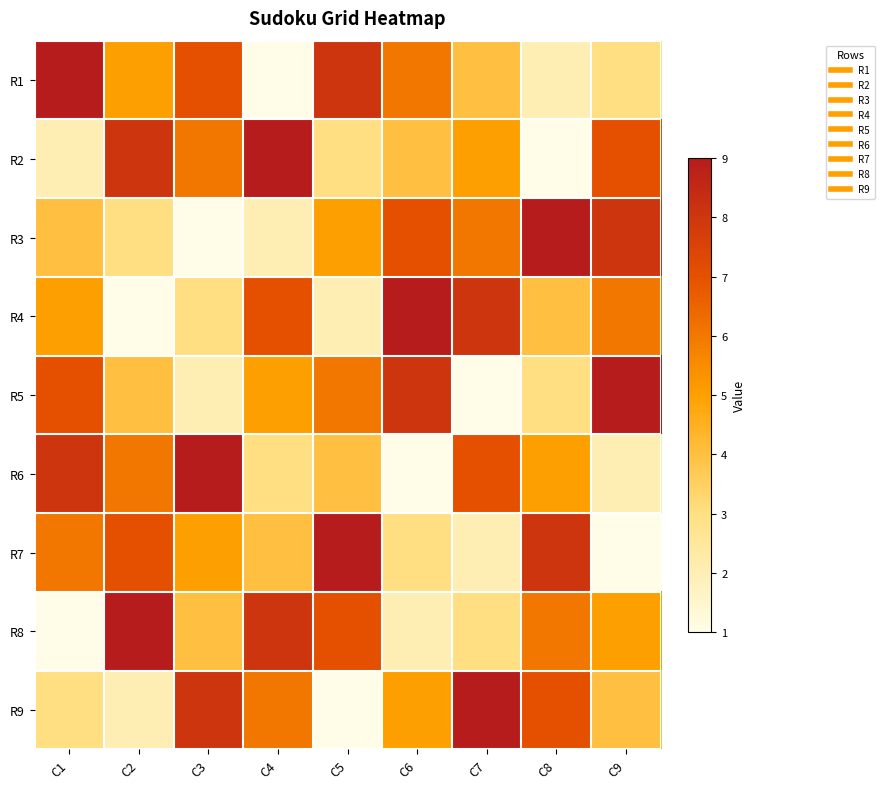

At how many categories does at least one series exceed 4?

9